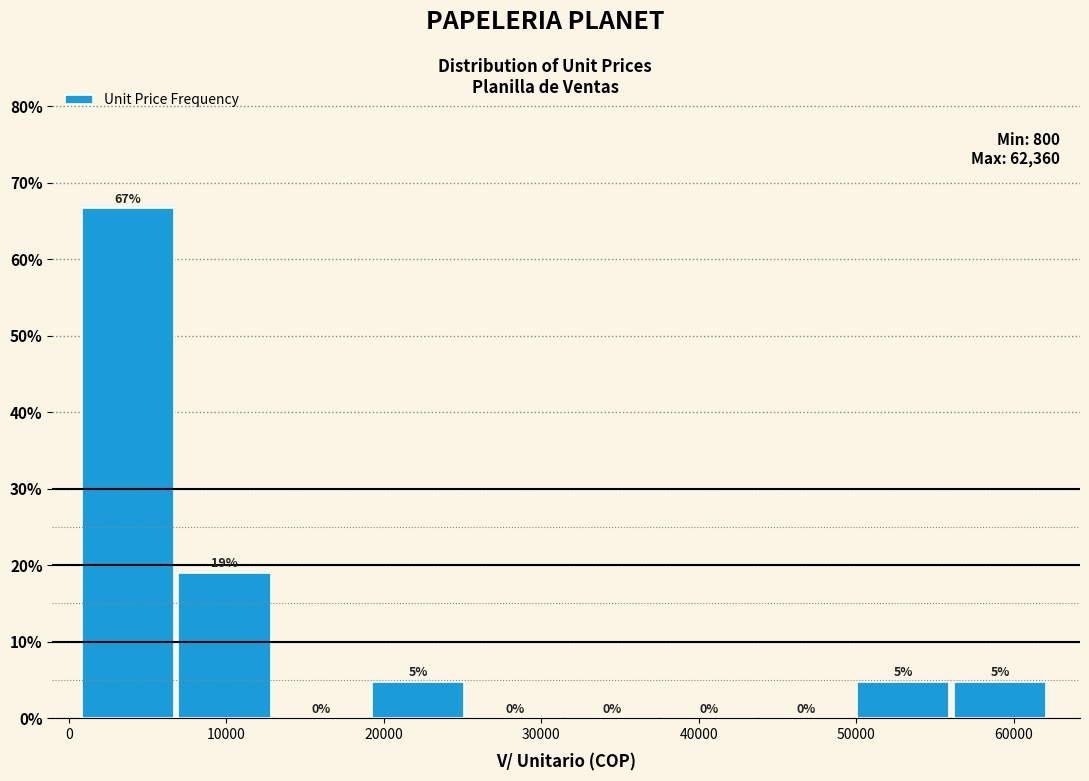

Which range on the x-axis has the tallest bar?

1000 to 7000